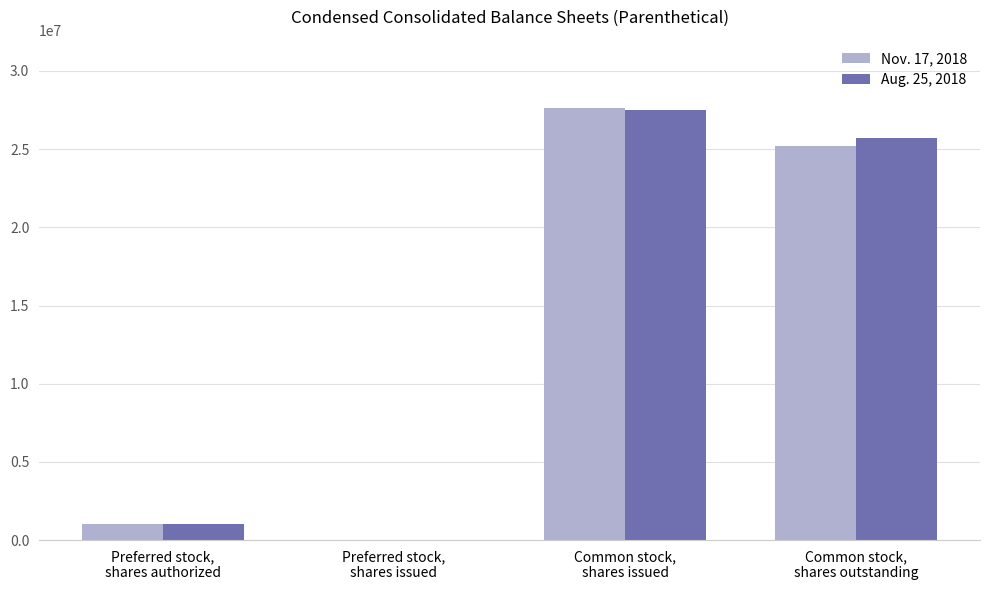

Is the value of Aug. 25, 2018 at Common stock,
shares issued greater than the value of Nov. 17, 2018 at Common stock,
shares outstanding?

Yes